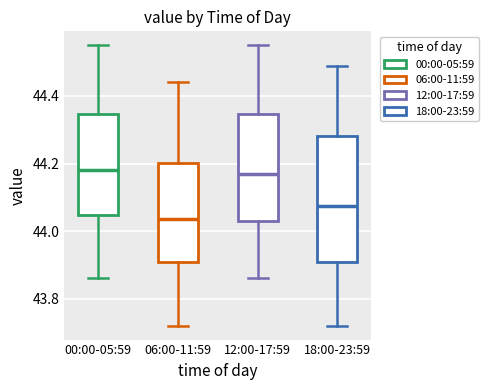

Reading left to right, transcribe this box plot: for each box, give where its median line is, the range the box spans, and where its two whiskers end, as read against the y-axis. The values are not printed on the chart, so give them approximately, as read against the axis.

00:00-05:59: median 44.18, box 44.04 to 44.34, whiskers 43.86 to 44.56
06:00-11:59: median 44.04, box 43.90 to 44.20, whiskers 43.72 to 44.44
12:00-17:59: median 44.18, box 44.04 to 44.34, whiskers 43.86 to 44.56
18:00-23:59: median 44.08, box 43.90 to 44.28, whiskers 43.72 to 44.50